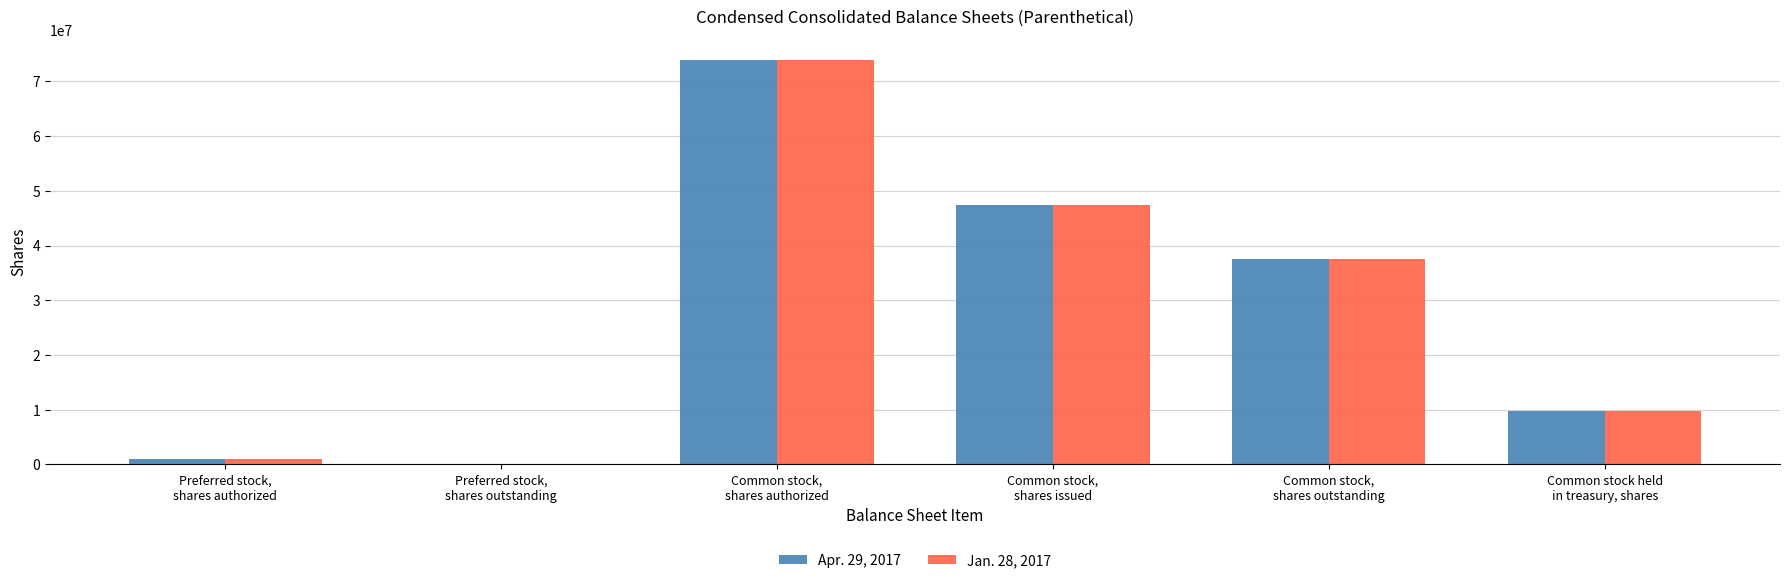

What is the maximum value shown in the chart?

74000000